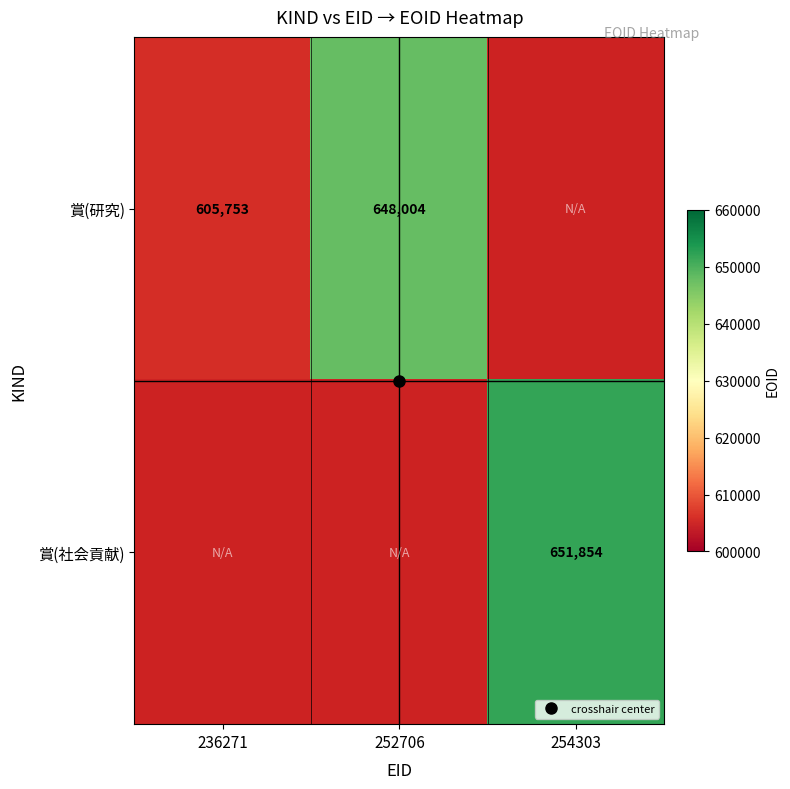

Rank the series by their average value, from lowest to highest.

賞(研究), 賞(社会貢献)